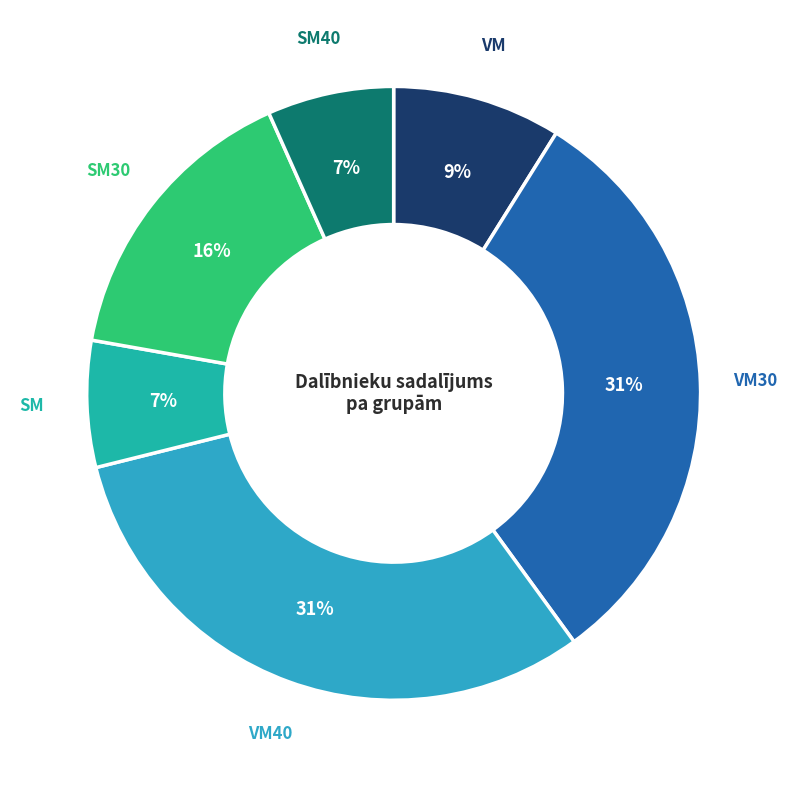

Count the number of slices in the pie.

6